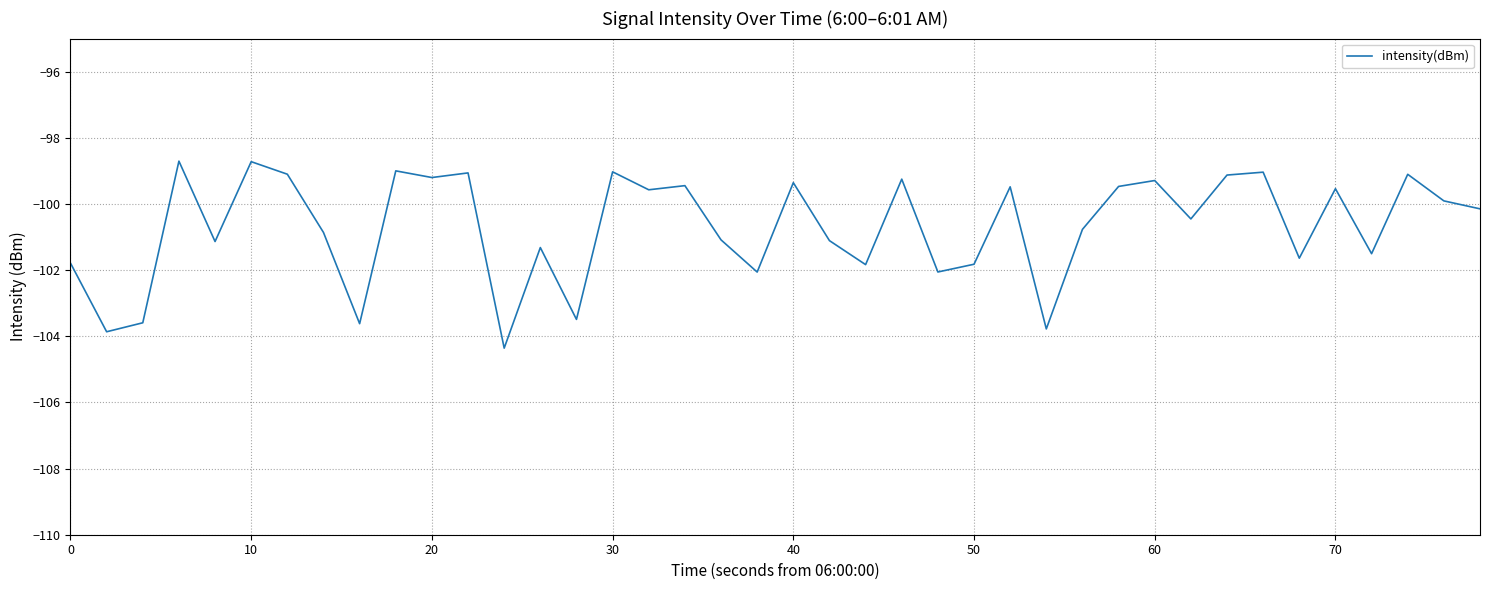

What is the smallest value displayed?

-104.4